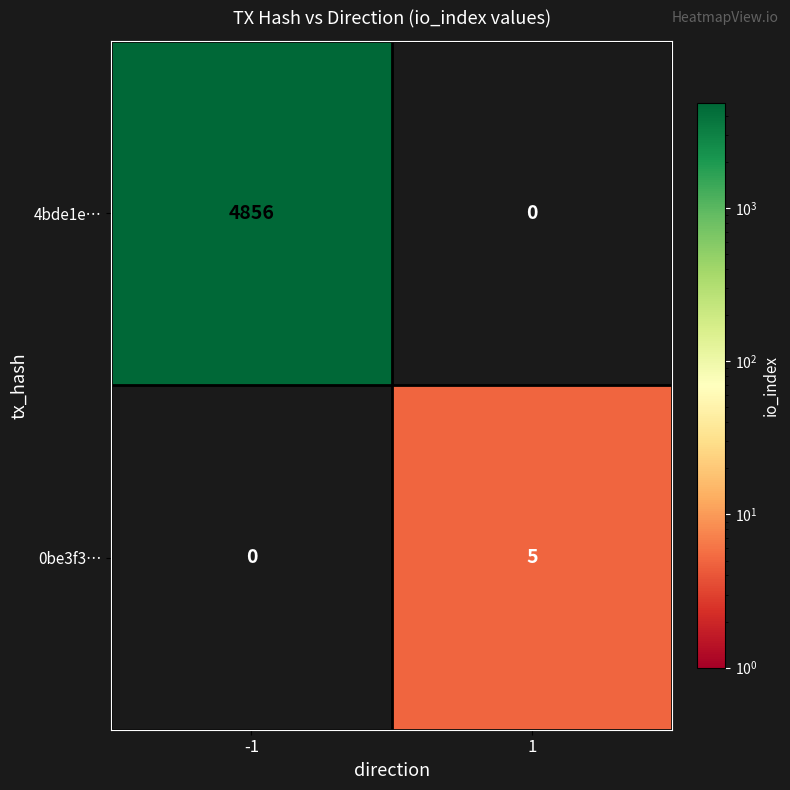

Reading right to left, what are all the values shown in this chart?

4bde1e…: 0	4856
0be3f3…: 5	0